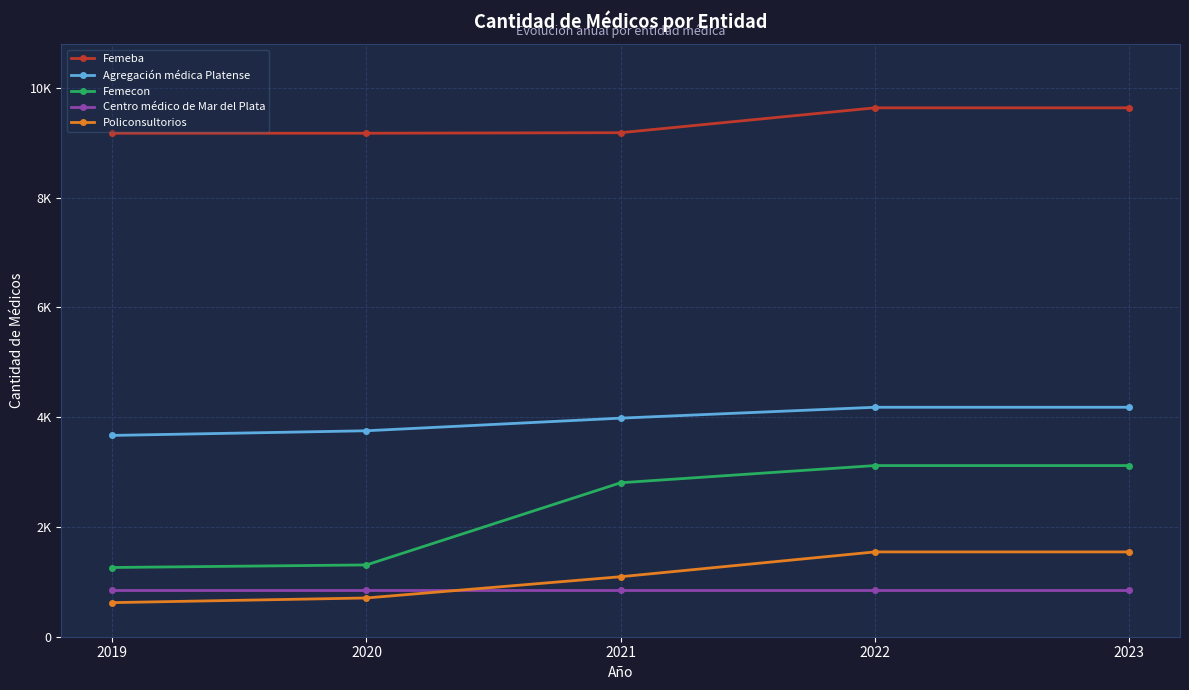

What is the value of the Femeba point at the 5th from the left?

9635